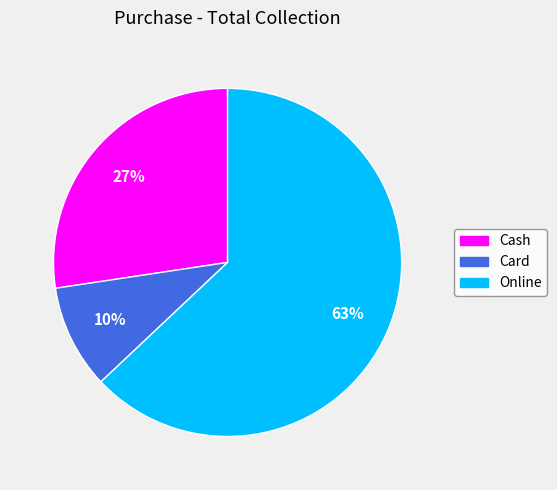

To the nearest percent, what percentage of the pie is Card?

10%